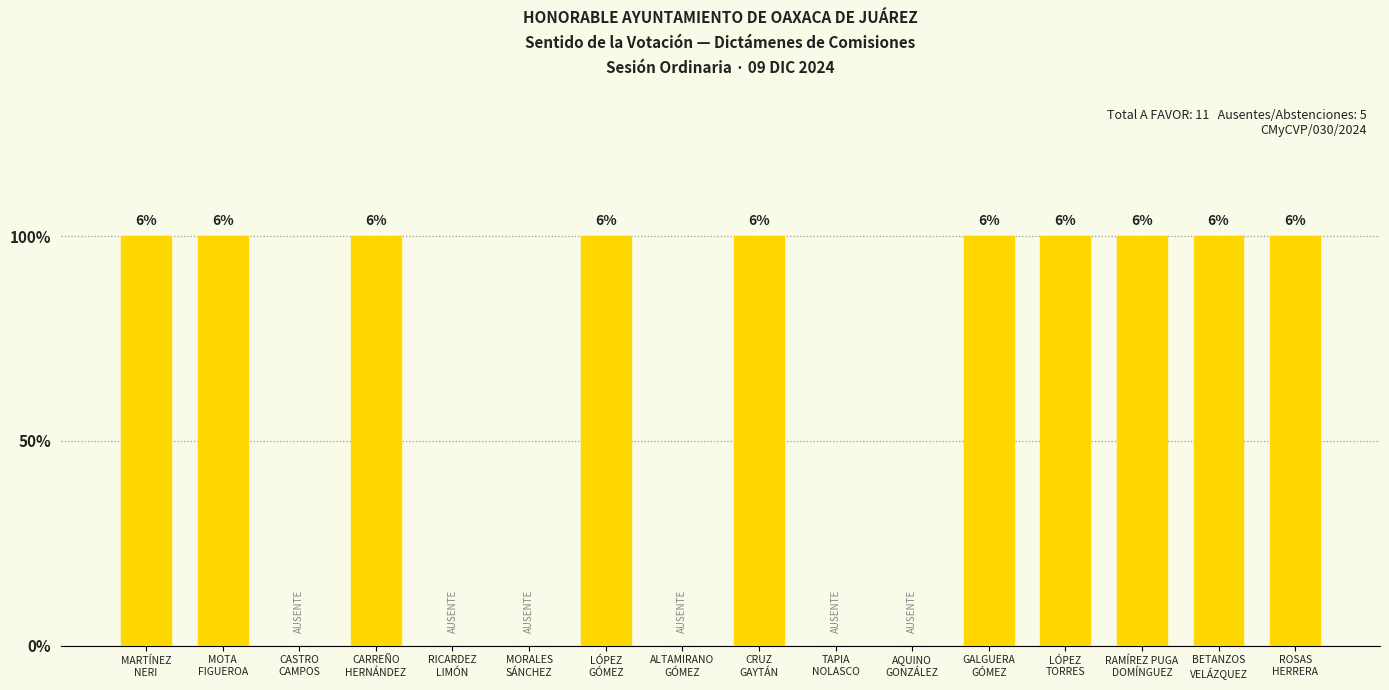

Count the values in the range 0 to 1.

16